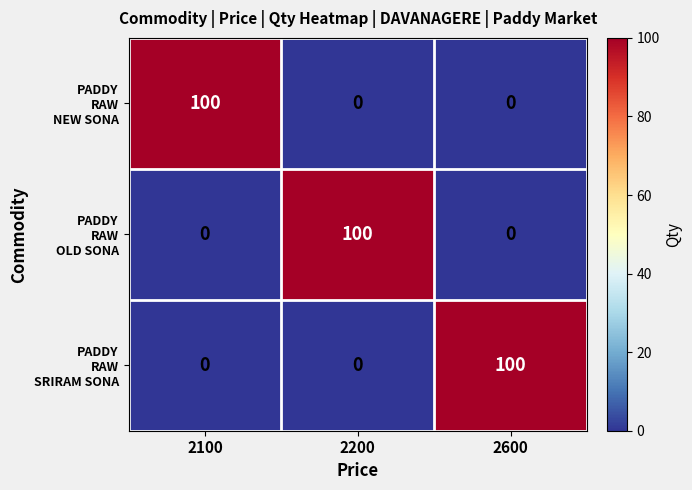

What is the difference between the highest and lowest values at 2600?

100